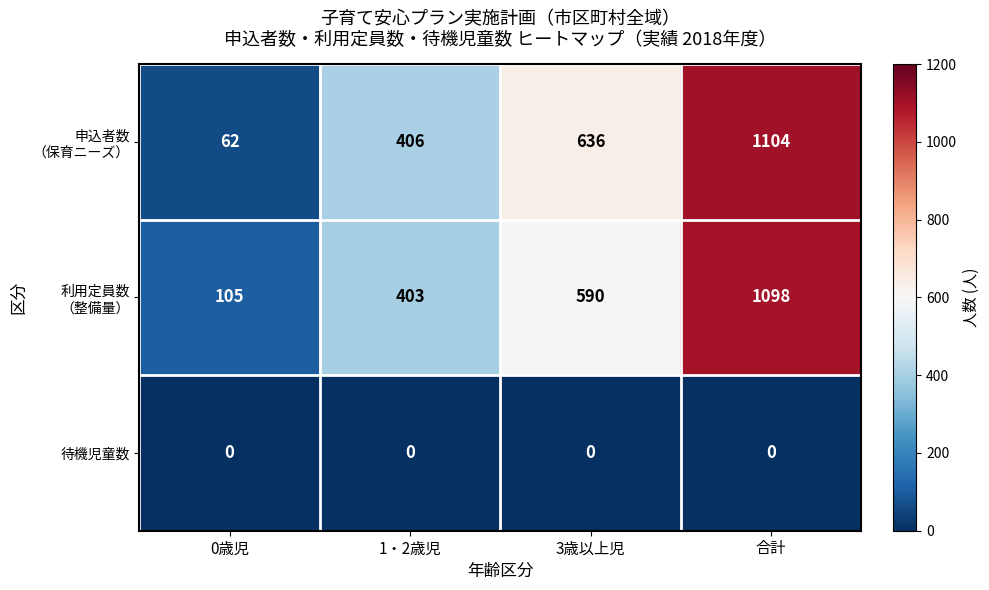

What is the total value across all series at 0歳児?

167